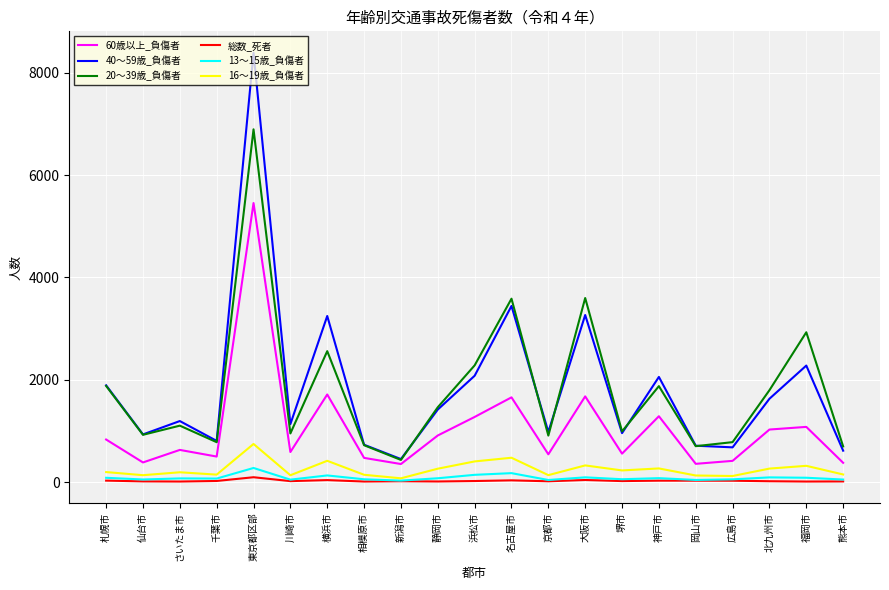

What is the lowest value of the 16～19歳_負傷者 series?

73